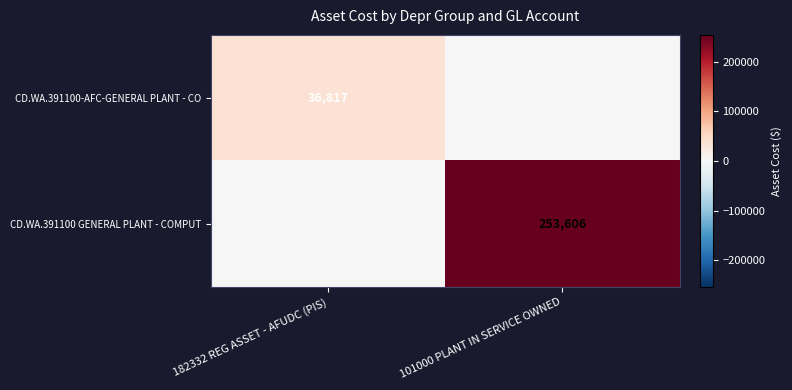

True or false: CD.WA.391100-AFC-GENERAL PLANT - CO has a value of 36817 at 182332 REG ASSET - AFUDC (PIS).

True